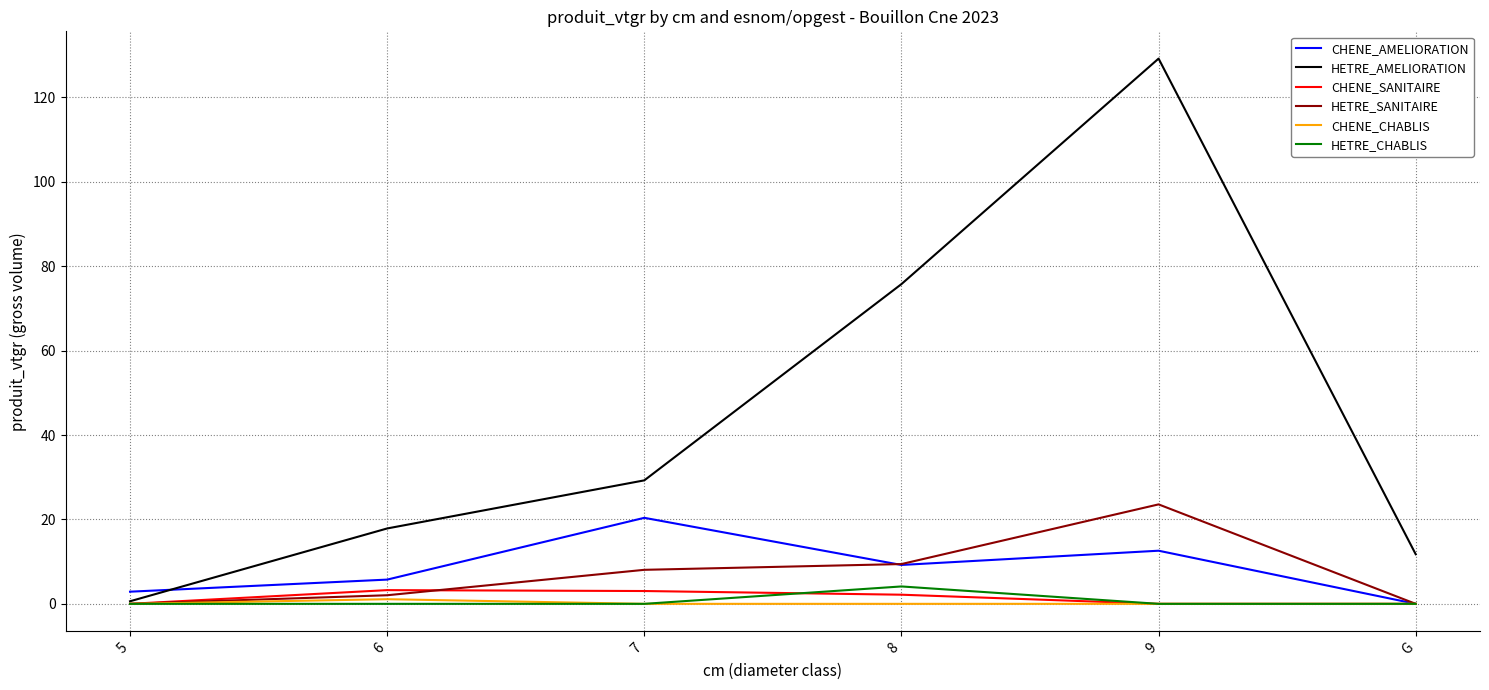

Which series has the largest total across all categories?

HETRE_AMELIORATION